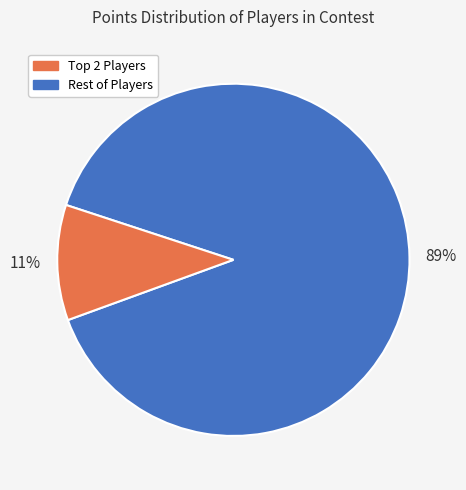

To the nearest percent, what is the average slice percentage?

50%